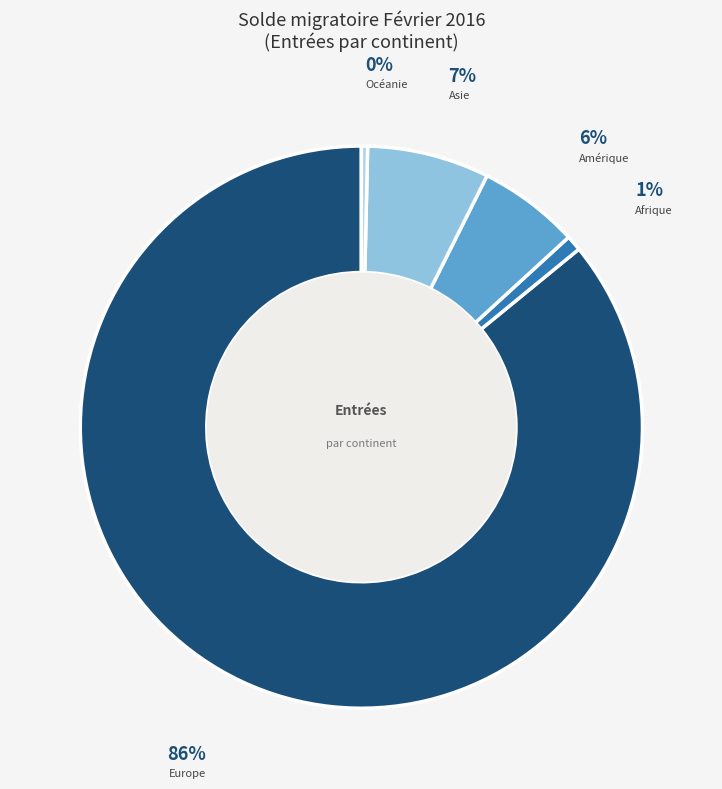

Rank the categories by value from highest to lowest.

Europe, Asie, Amérique, Afrique, Océanie